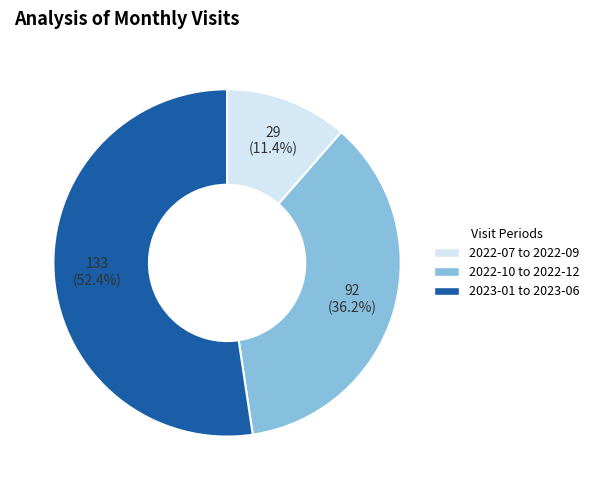

Do 2022-10 to 2022-12 and 2023-01 to 2023-06 together represent more than half of the pie?

Yes